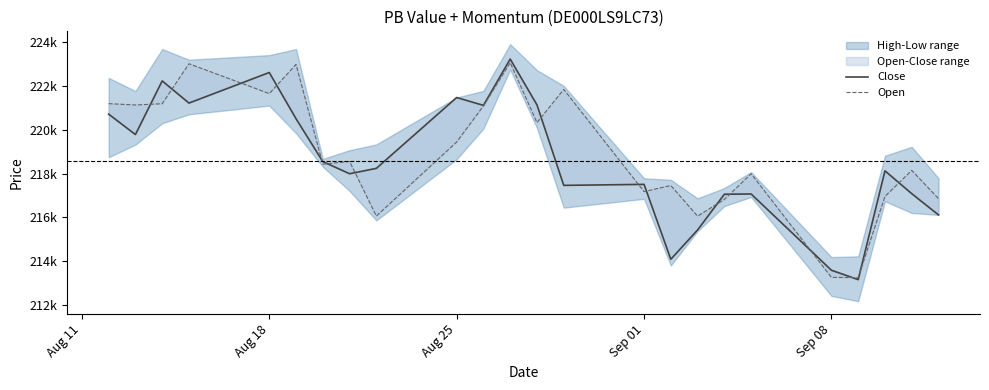

Does the chart display data point markers on the line(s)?

No